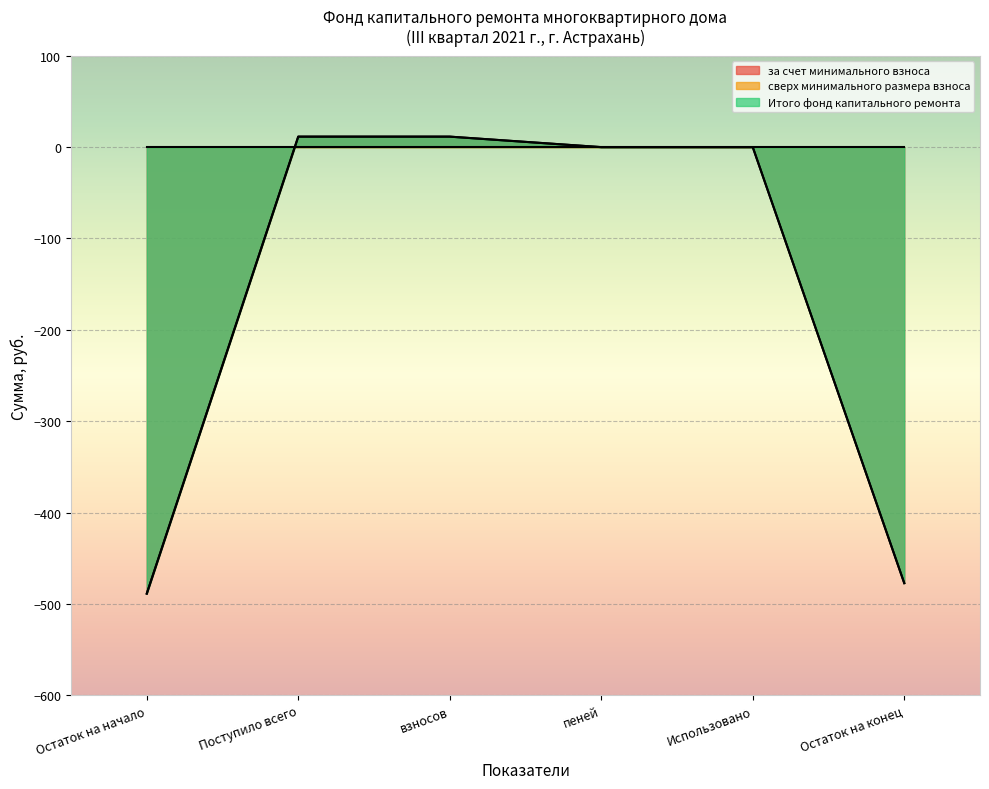

Which category has the lowest value in the за счет минимального взноса series?

Остаток на начало